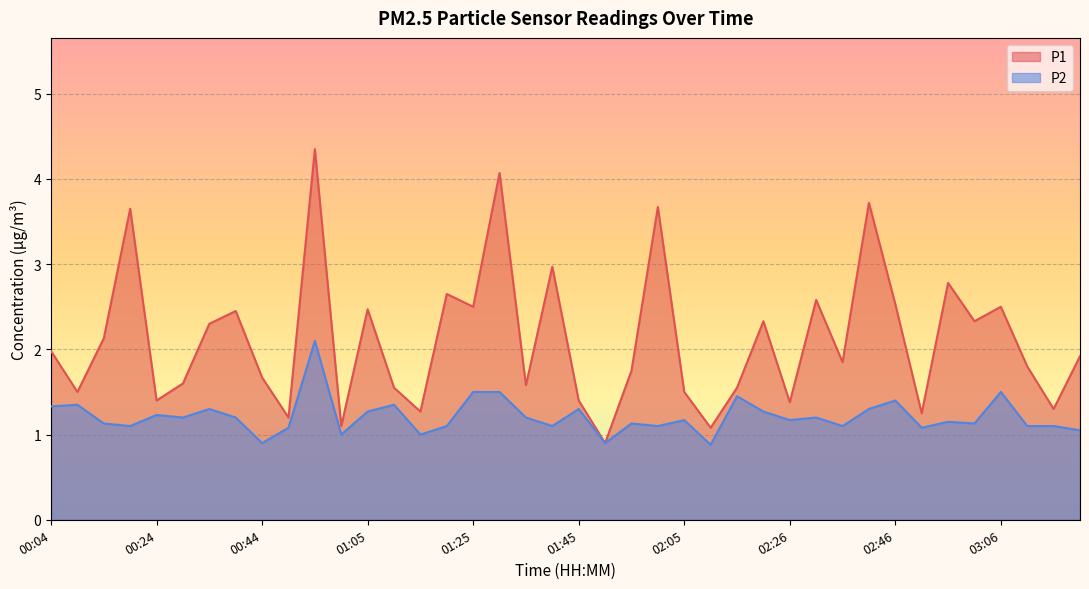

Rank the series at 02:56 from lowest to highest value.

P2, P1